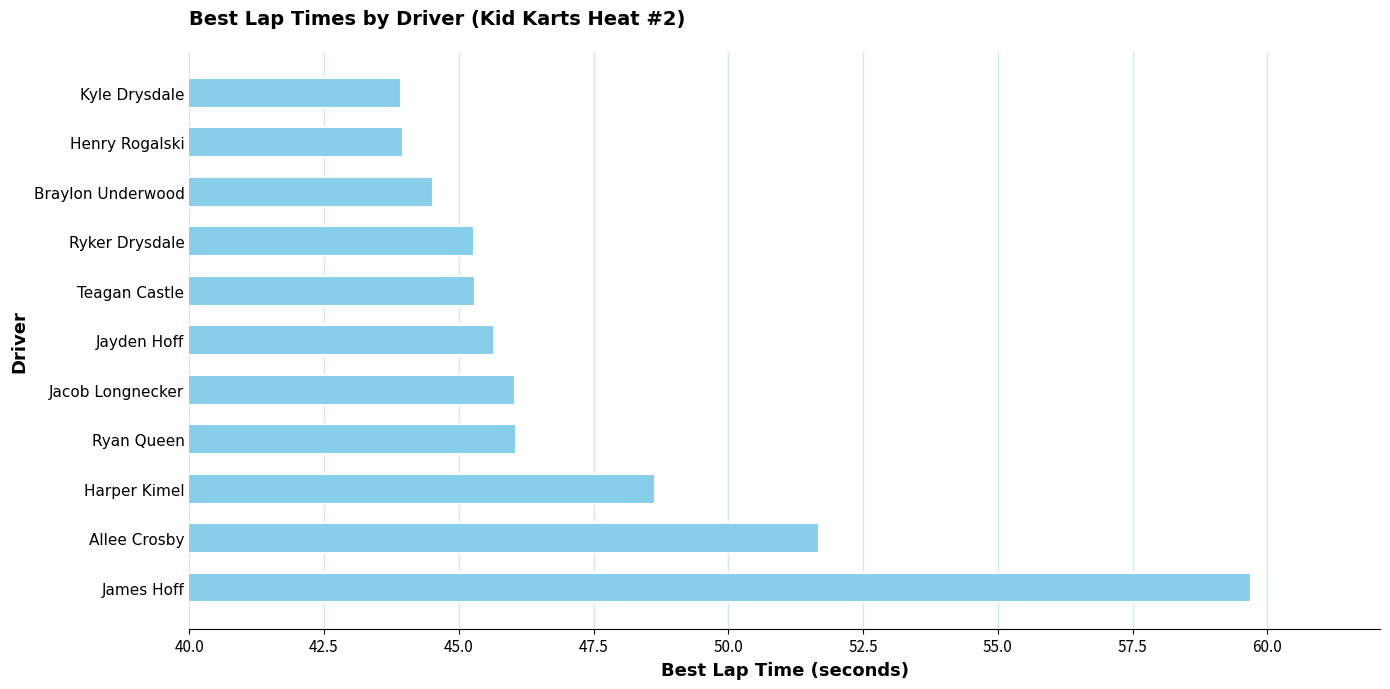

What is the ratio of the value at Ryan Queen to the value at Jayden Hoff?

1.0